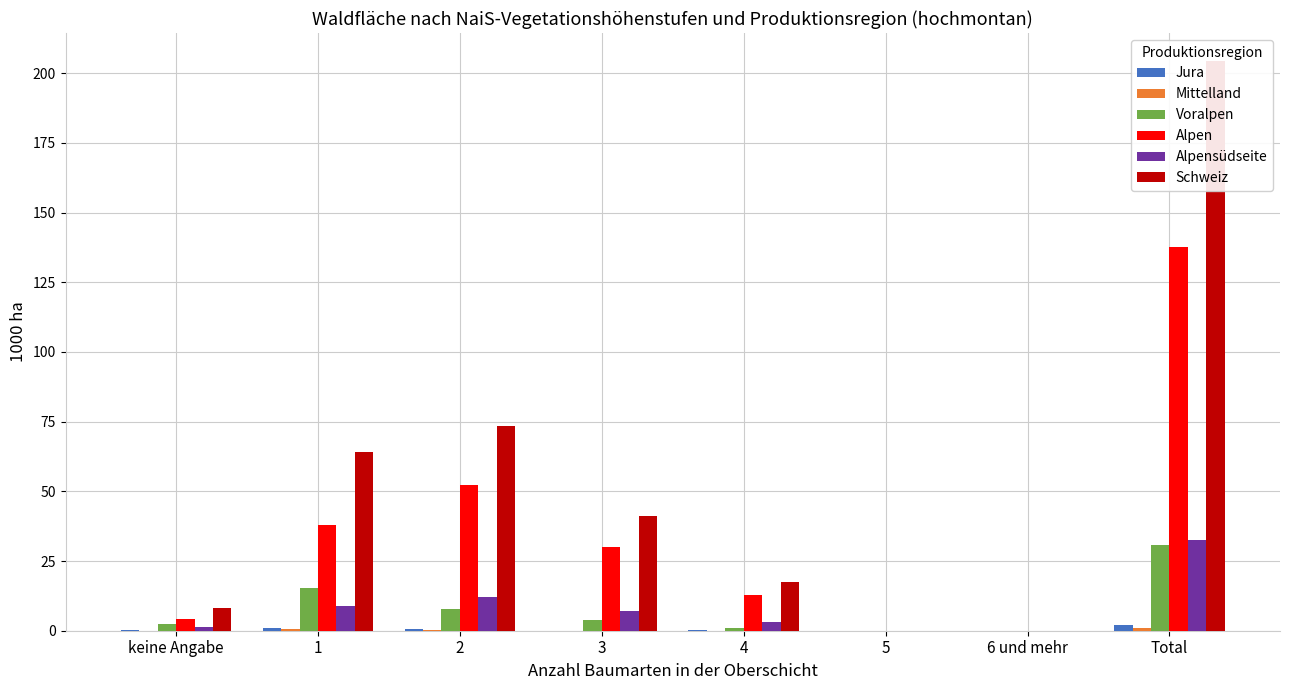

What position from the left is 3?

4